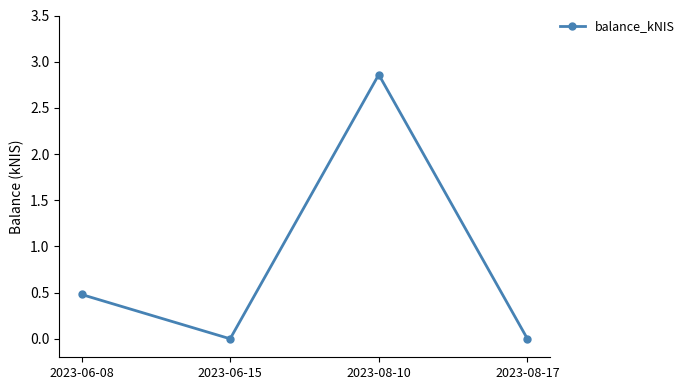

At which label is the value closest to 1?

2023-06-08